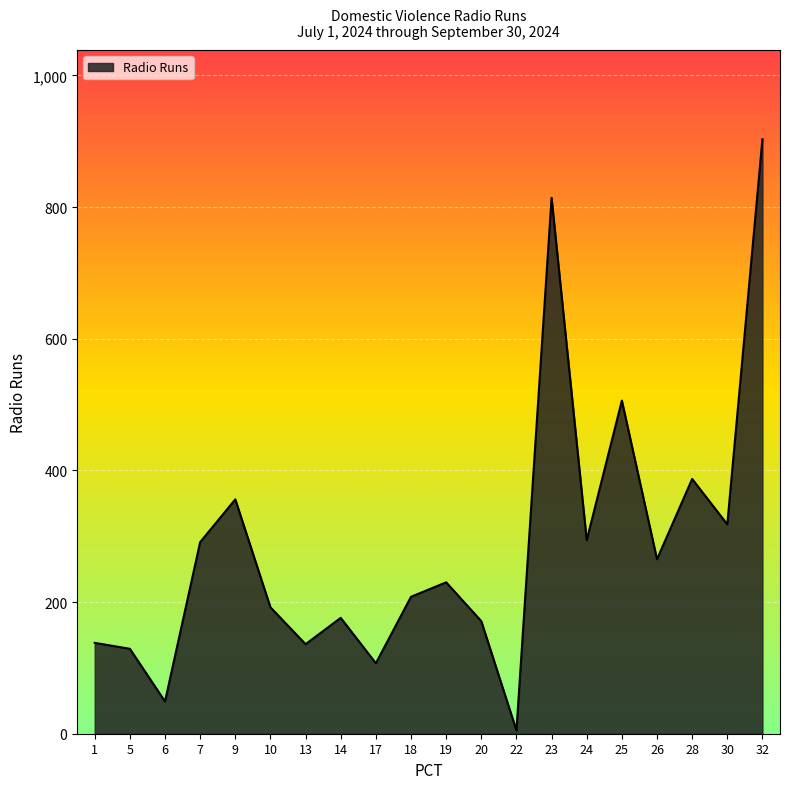

Is it true that the value at 14 is 239?

False